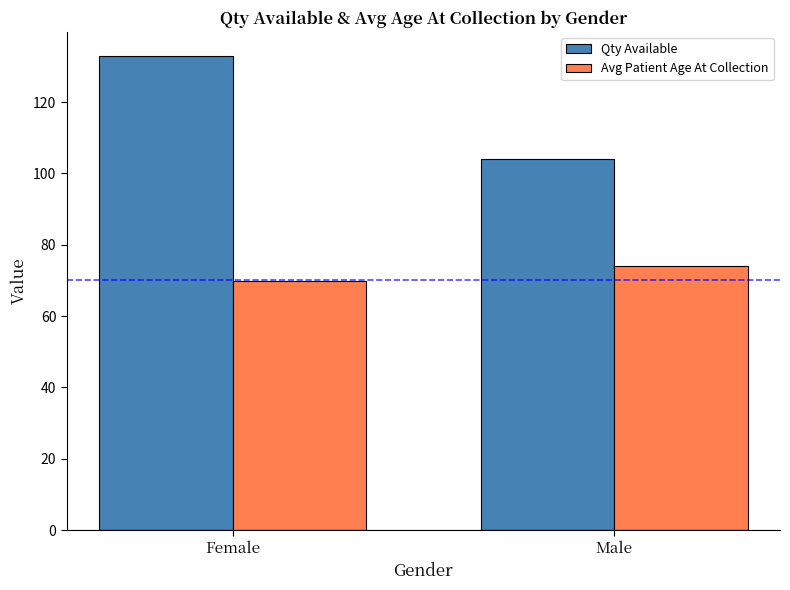

Which series changed the most between Female and Male?

Qty Available